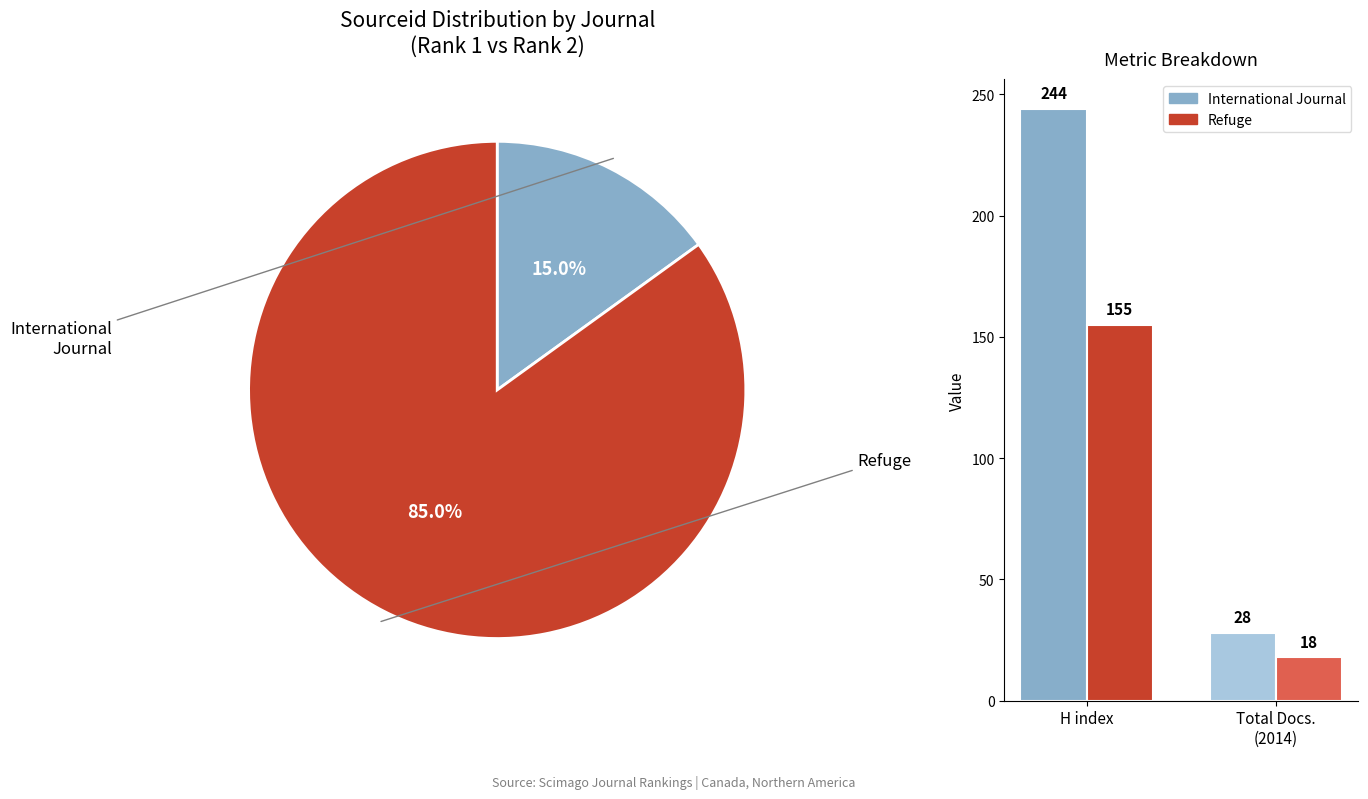

To the nearest percent, what is the difference between the H index and Total Docs.
(2014) slice percentages?

79%